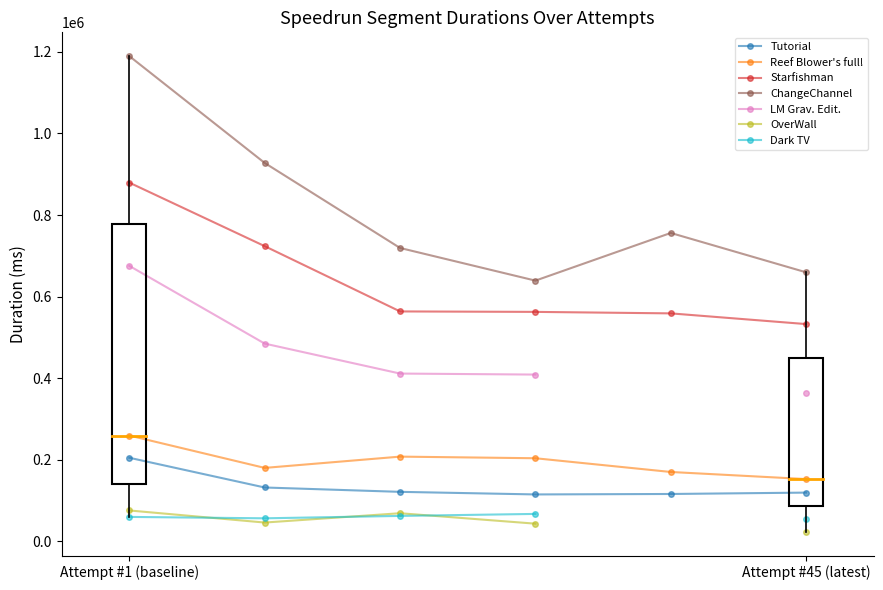

What is the highest value of the Tutorial series?

205167